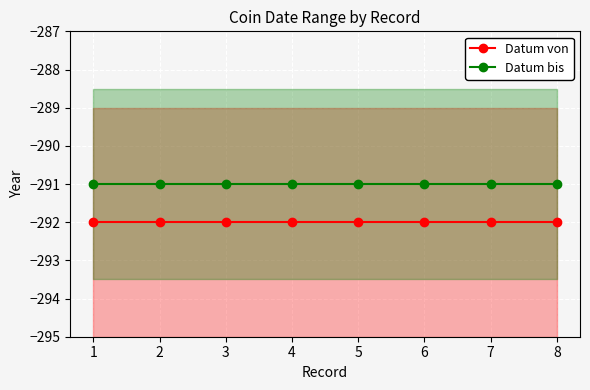

Which series has the largest total across all categories?

Datum bis